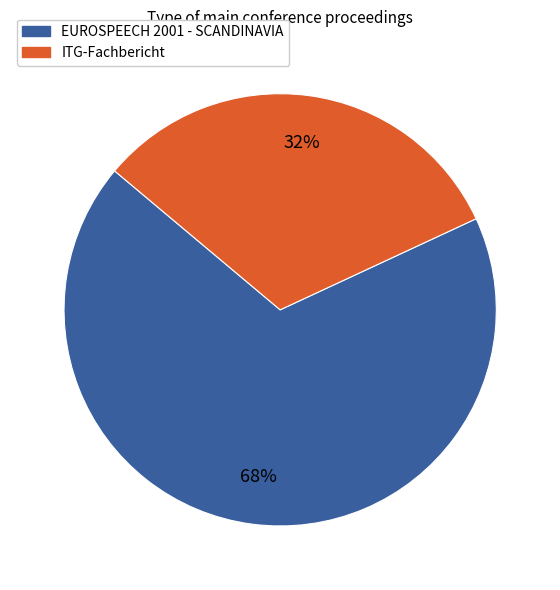

Count the number of slices in the pie.

2